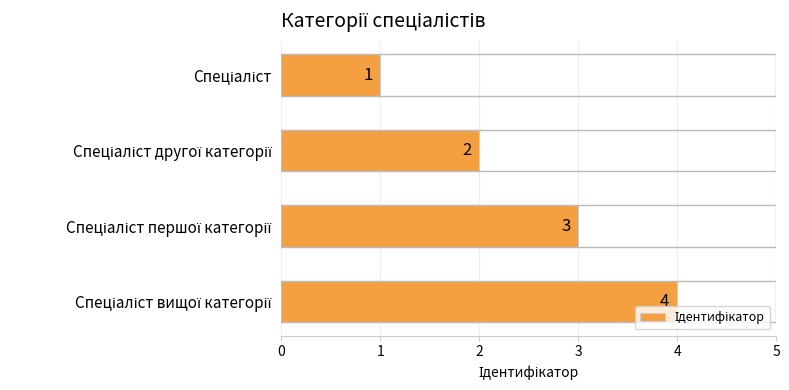

What is the sum of all values?

10